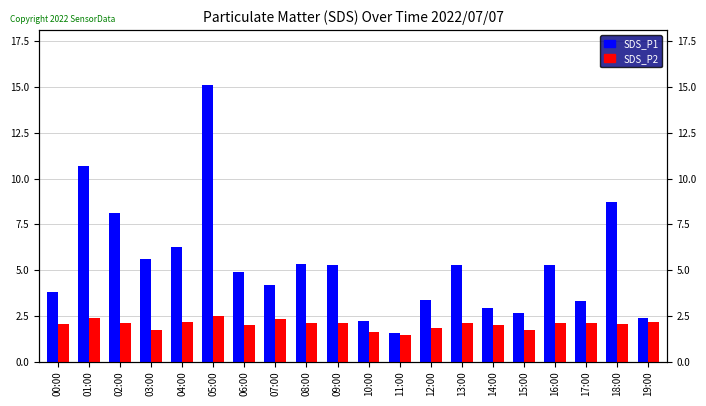

Reading left to right, transcribe all the data shown in this chart.

SDS_P1: 00:00=3.8	01:00=10.7	02:00=8.1	03:00=5.6	04:00=6.3	05:00=15.1	06:00=4.9	07:00=4.2	08:00=5.3	09:00=5.3	10:00=2.2	11:00=1.6	12:00=3.4	13:00=5.3	14:00=2.9	15:00=2.6	16:00=5.3	17:00=3.3	18:00=8.7	19:00=2.4
SDS_P2: 00:00=2.1	01:00=2.4	02:00=2.1	03:00=1.7	04:00=2.2	05:00=2.5	06:00=2.0	07:00=2.3	08:00=2.1	09:00=2.1	10:00=1.6	11:00=1.5	12:00=1.8	13:00=2.1	14:00=2.0	15:00=1.7	16:00=2.1	17:00=2.1	18:00=2.0	19:00=2.2